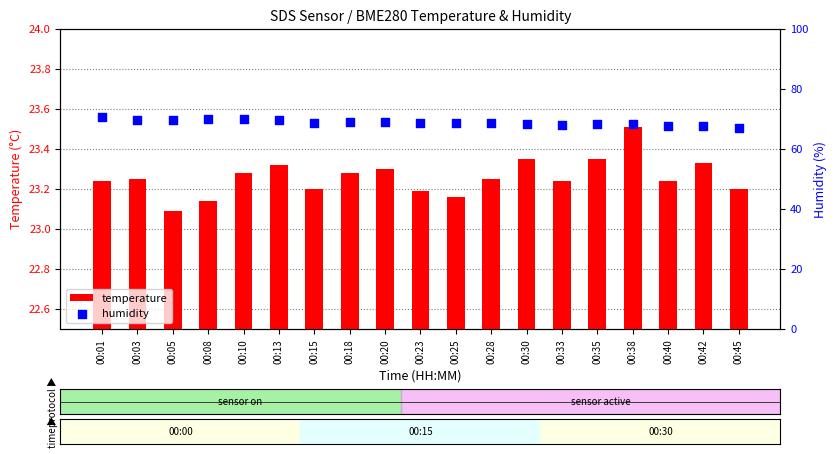

Which series reaches the maximum Y coordinate?

humidity